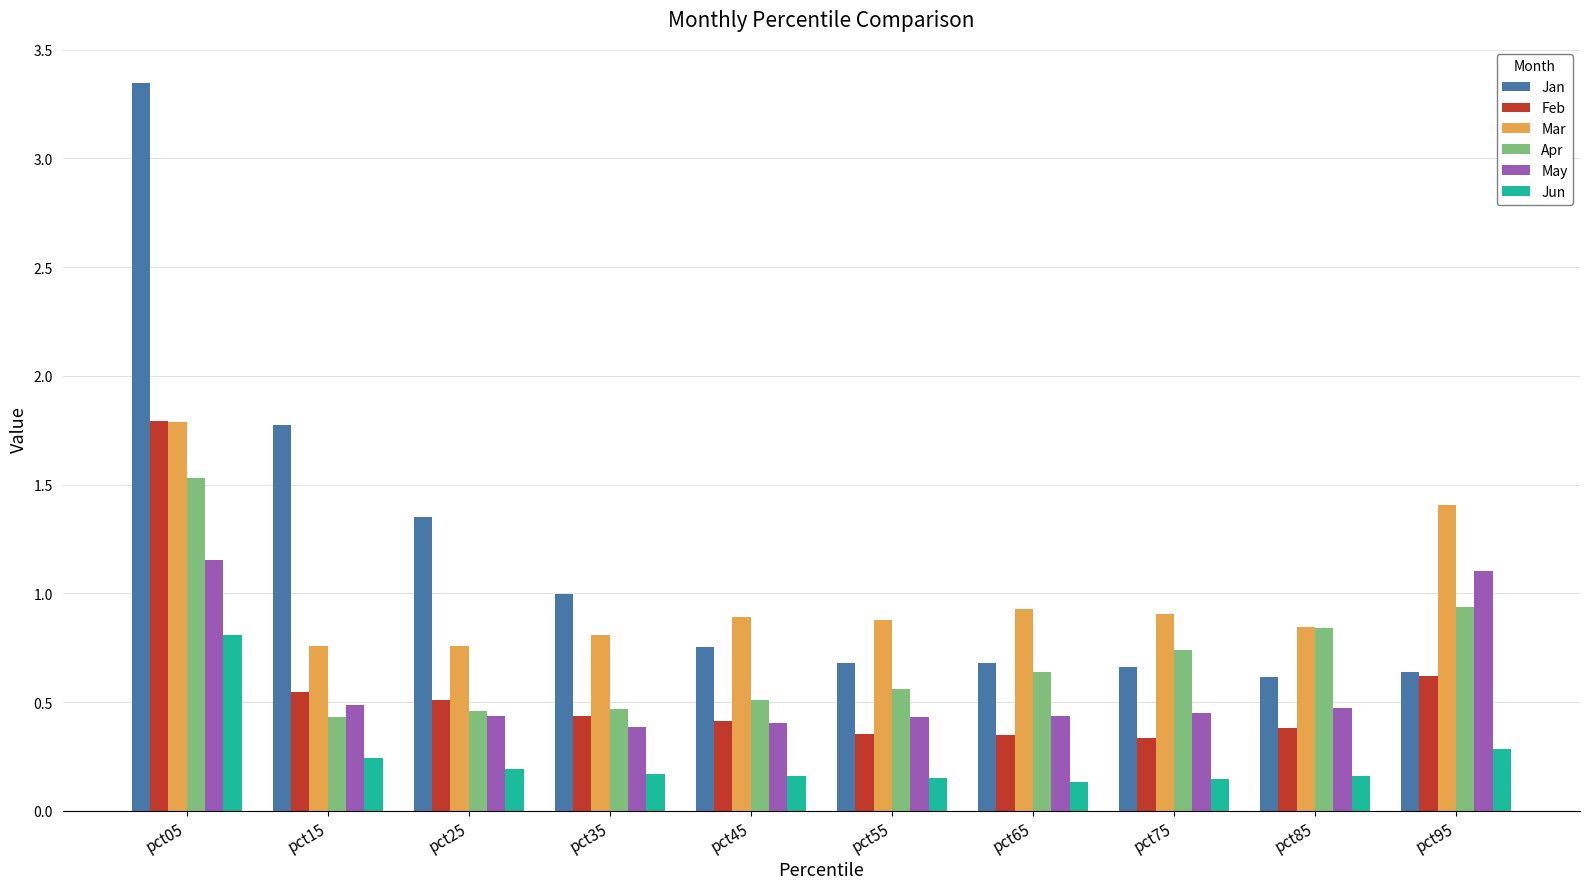

Is it true that Mar equals 1.4 at pct95?

True